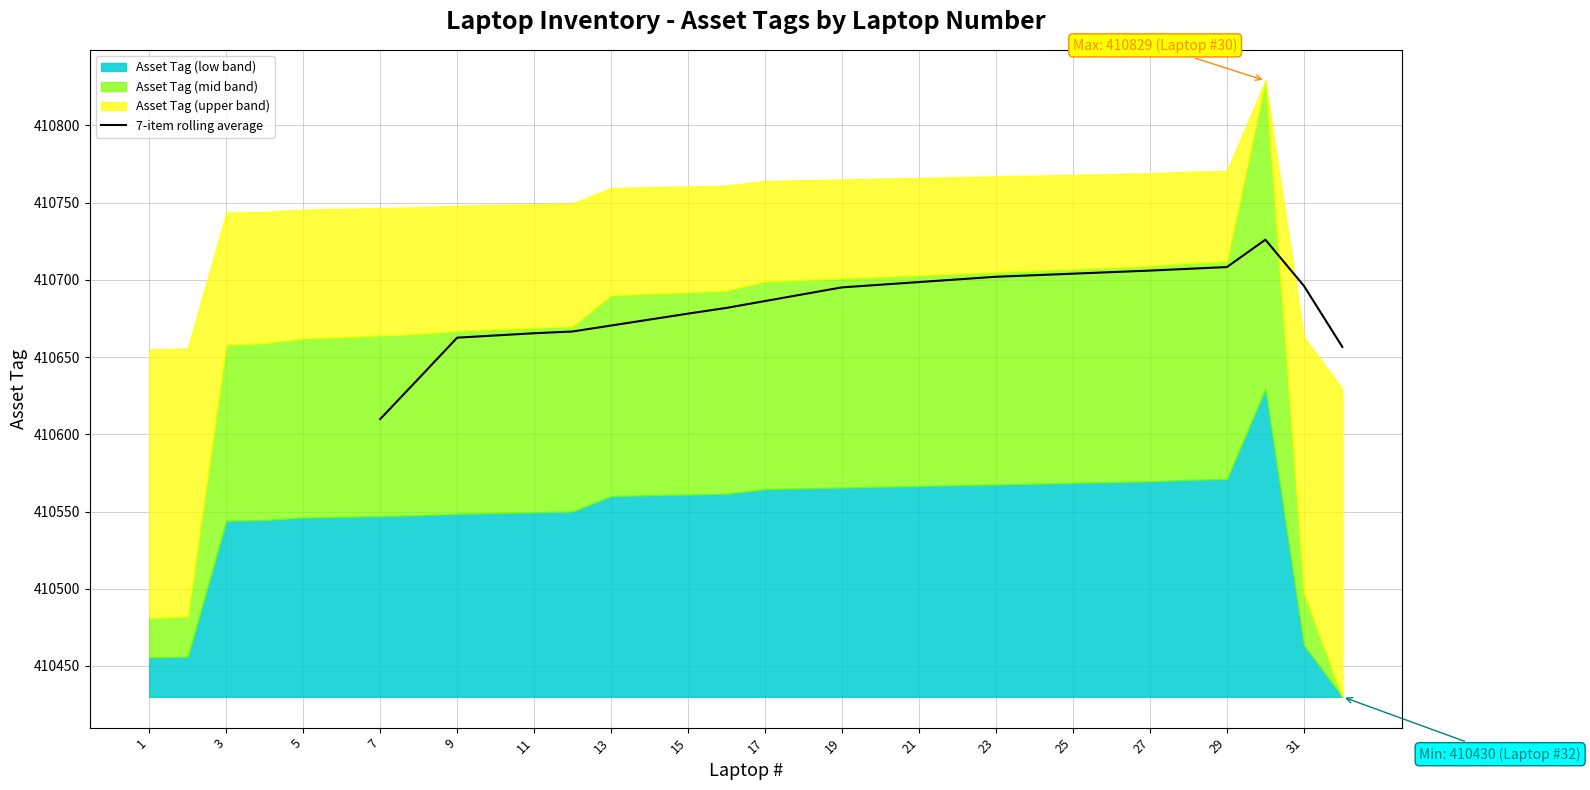

The 7-item rolling average series shows 410686.3 at 17. True or false?

True